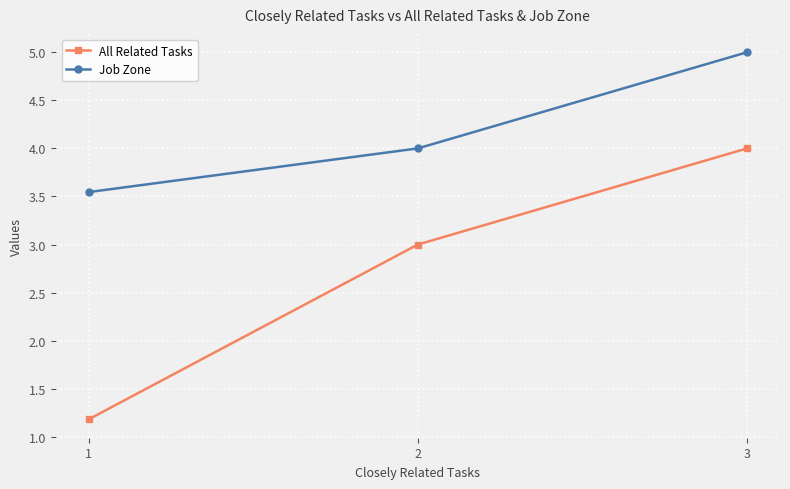

Which series has the widest spread of values?

All Related Tasks